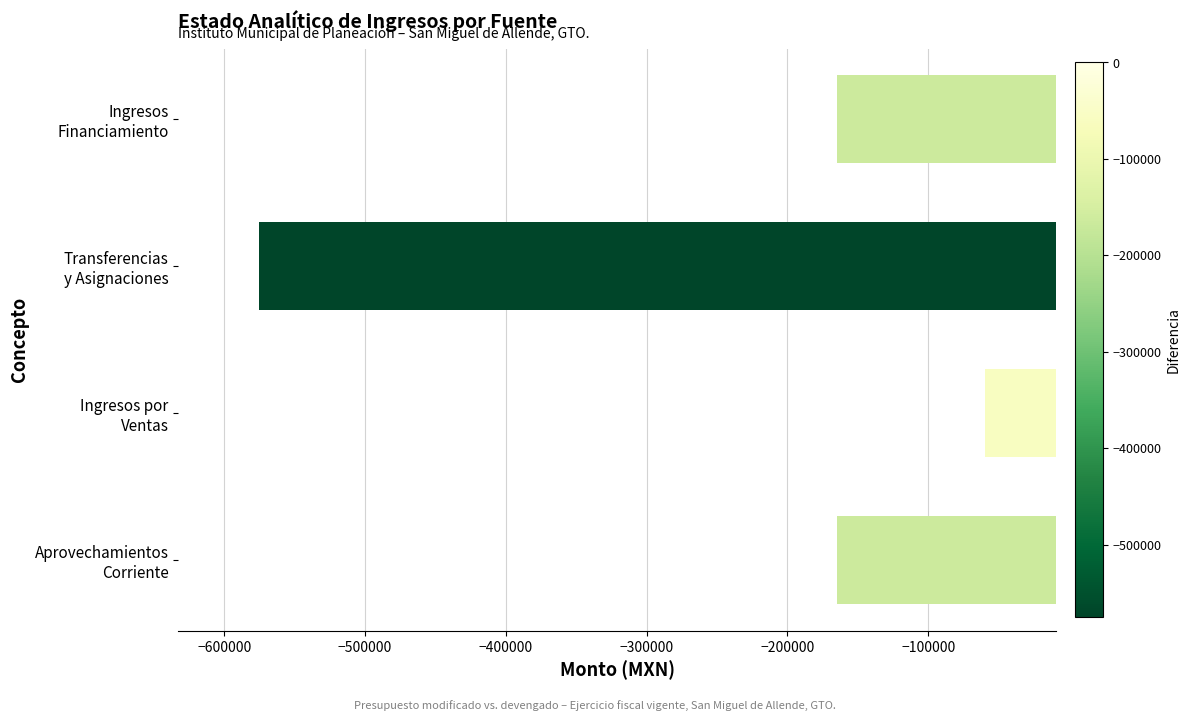

What is the greatest value displayed?

-60070.6